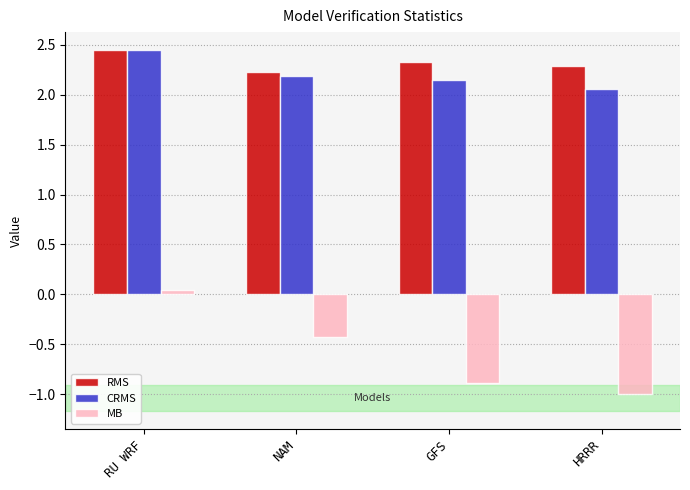

What is the label of the 1st bar from the left?

RU WRF